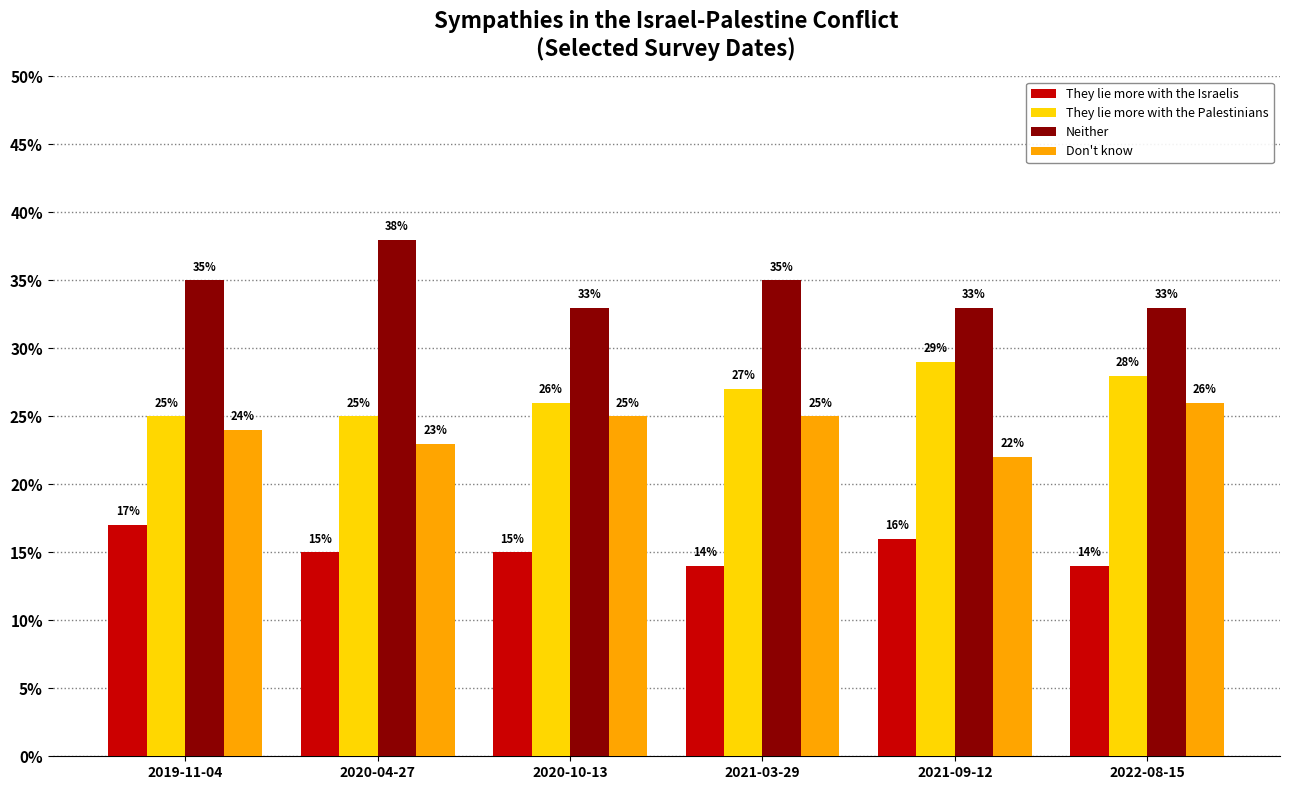

Reading left to right, transcribe all the data shown in this chart.

They lie more with the Israelis: 0.2	0.1	0.1	0.1	0.2	0.1
They lie more with the Palestinians: 0.2	0.2	0.3	0.3	0.3	0.3
Neither: 0.3	0.4	0.3	0.3	0.3	0.3
Don't know: 0.2	0.2	0.2	0.2	0.2	0.3